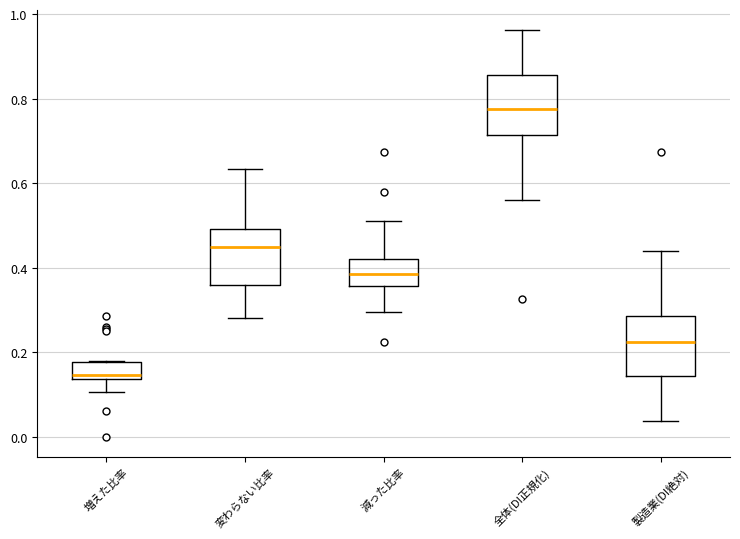

Where does the median line of the box for 減った比率 sit on the y-axis? The values are not printed on the chart, so give them approximately, as read against the axis.

0.38